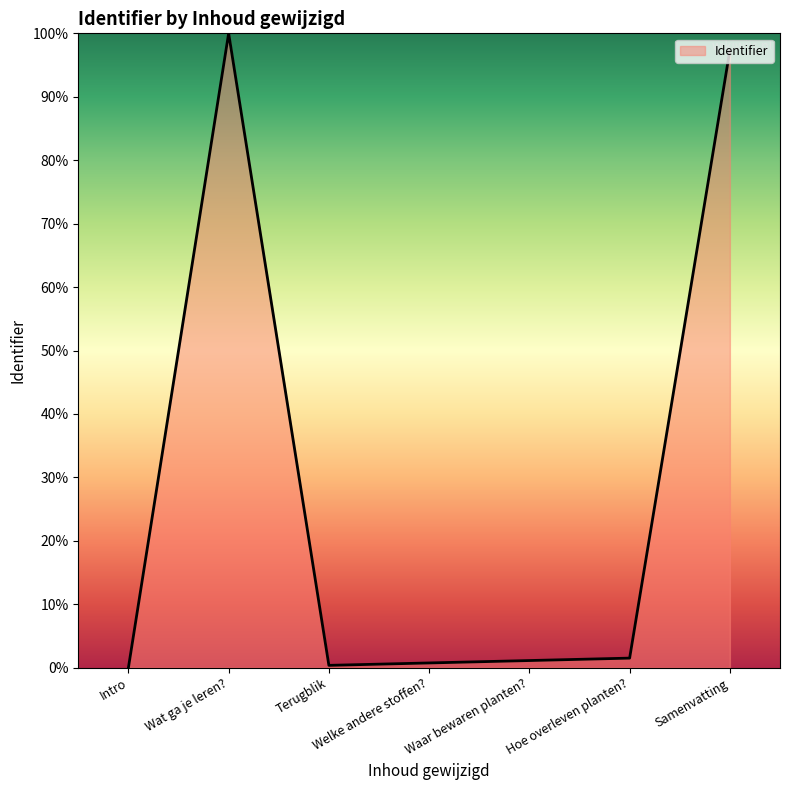

Where is the data nearest to the value 50?

Samenvatting